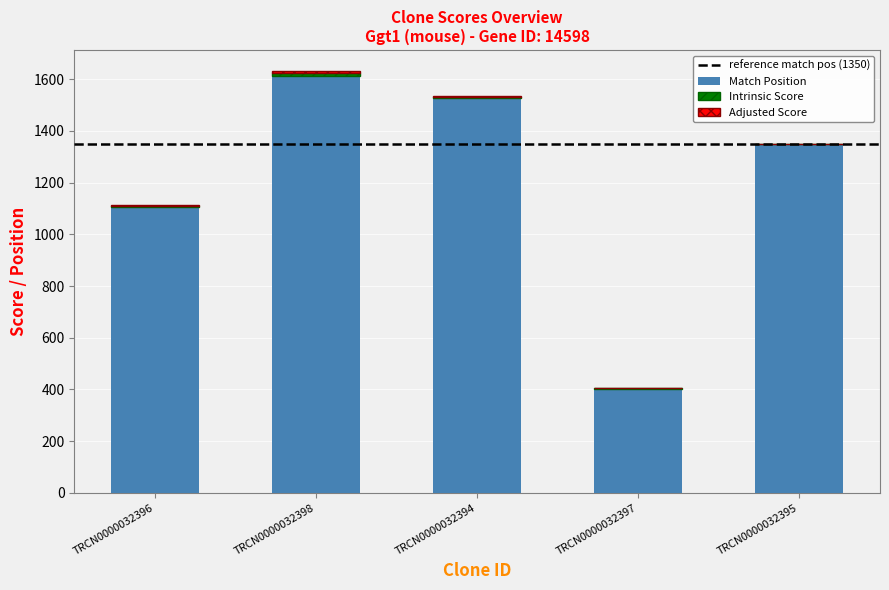

Count the number of categories in the chart.

5